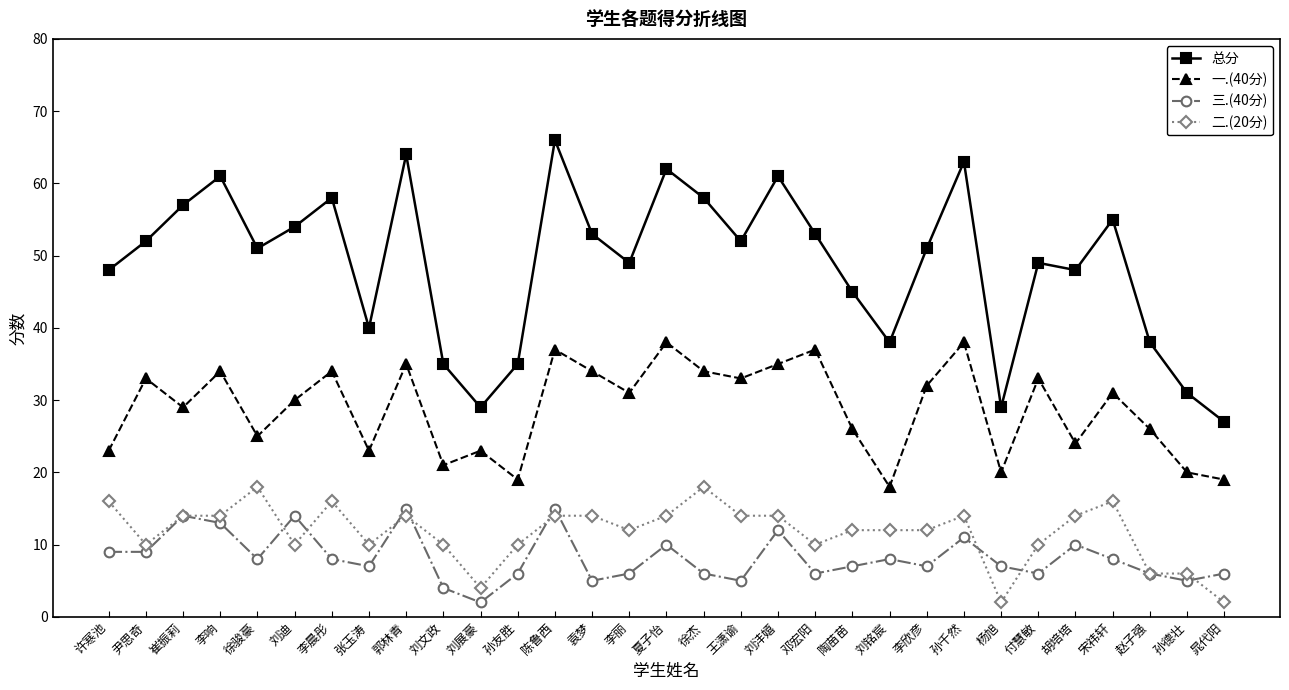

What is the difference between the second highest and second lowest values in the 三.(40分) series?

11